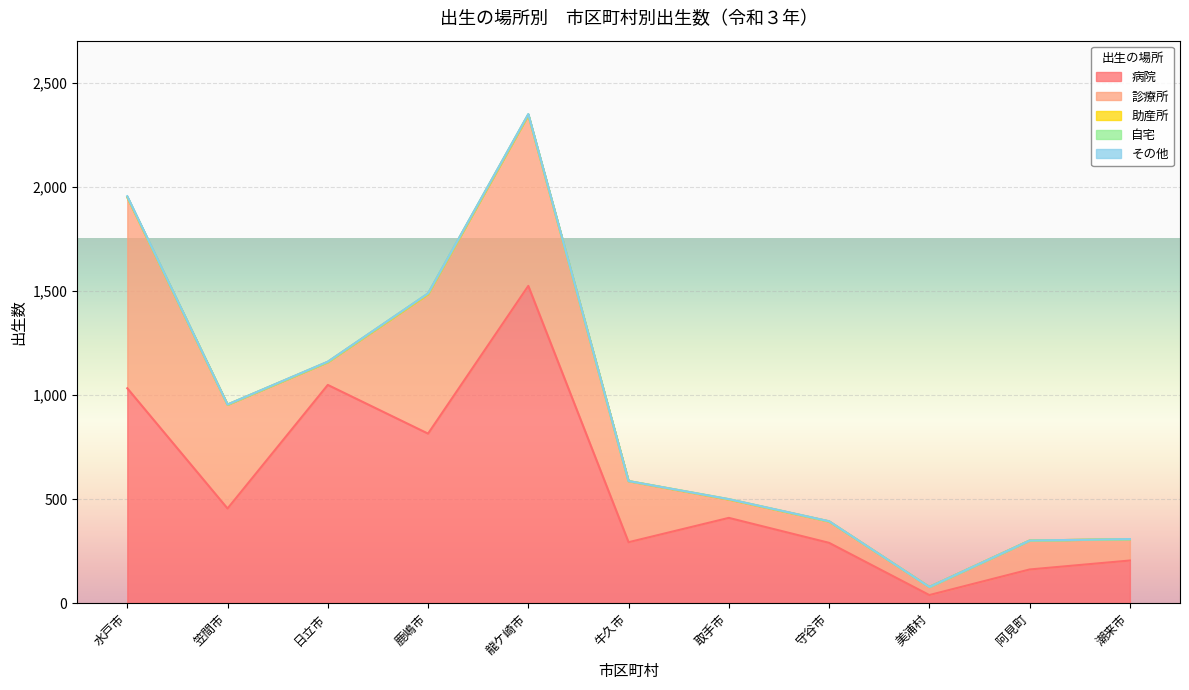

What is the sum of all 助産所 values?

6